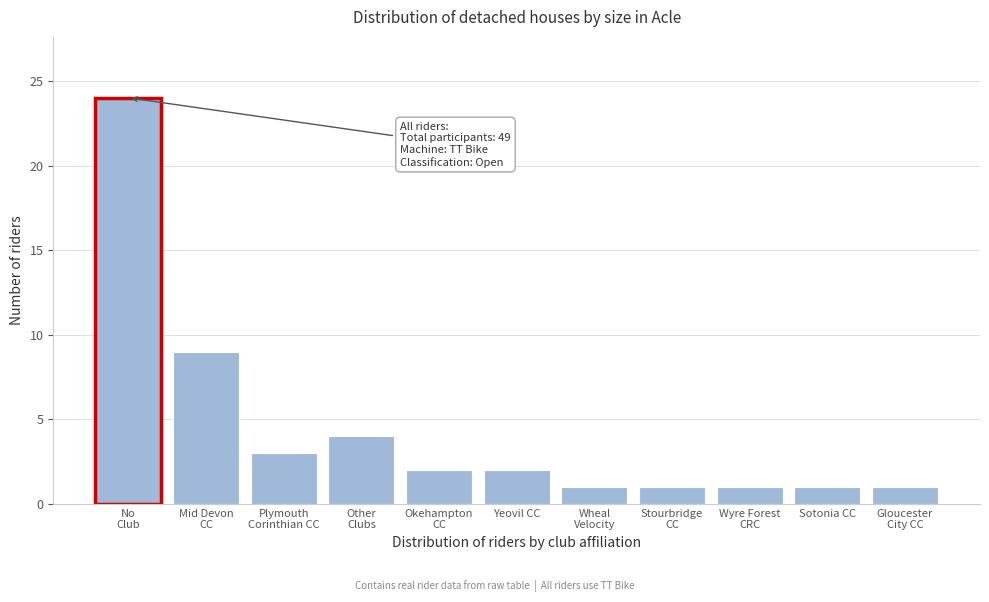

Reading right to left, what are all the values shown in this chart?

1	1	1	1	1	2	2	4	3	9	24